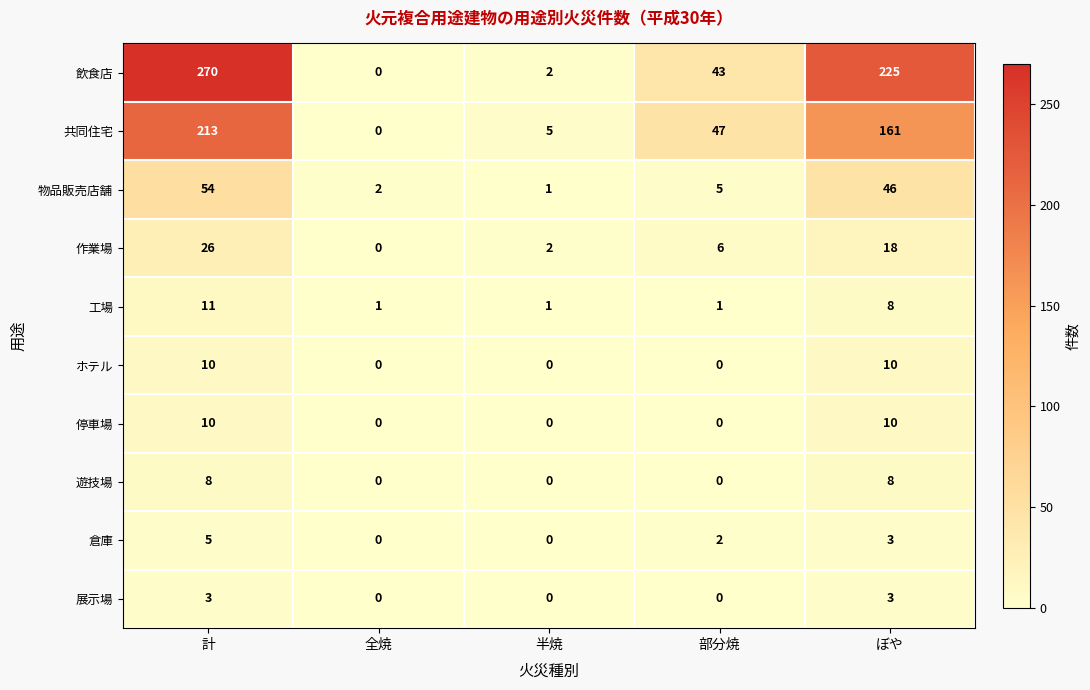

The value of 倉庫 at 半焼 is 0. True or false?

True